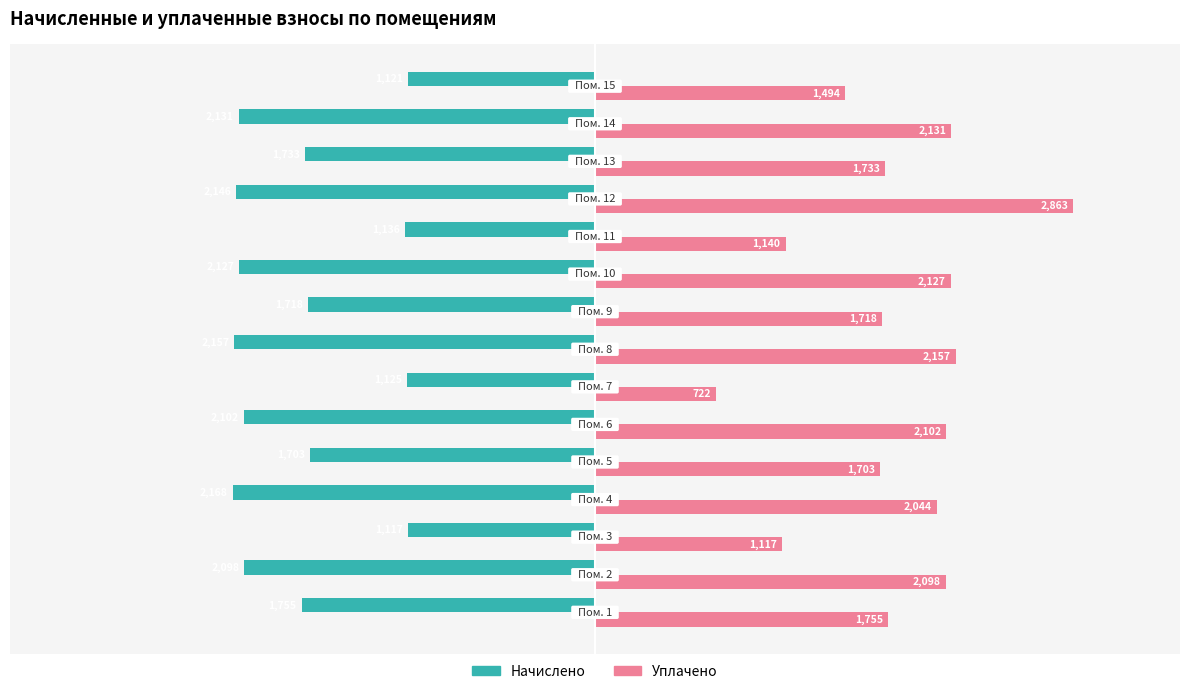

What is the average value of the Уплачено series?

1793.6